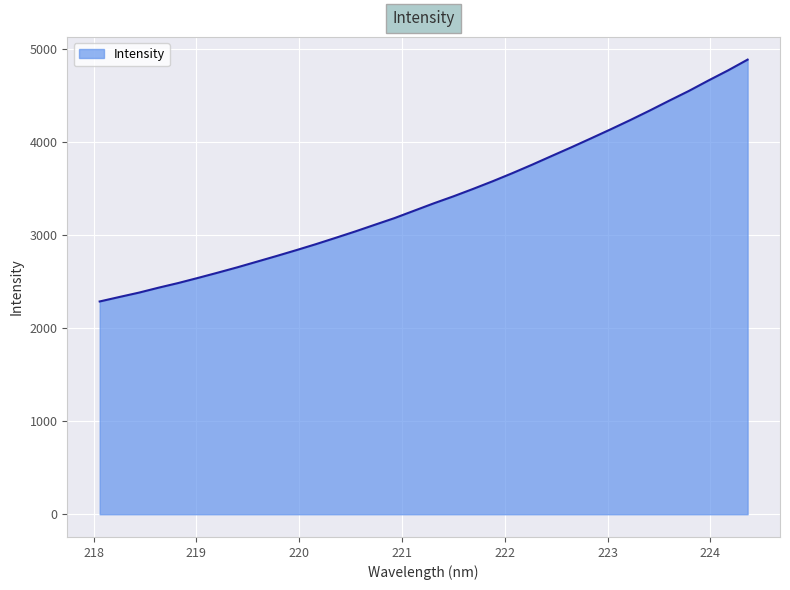

What is the smallest value displayed?

2286.5